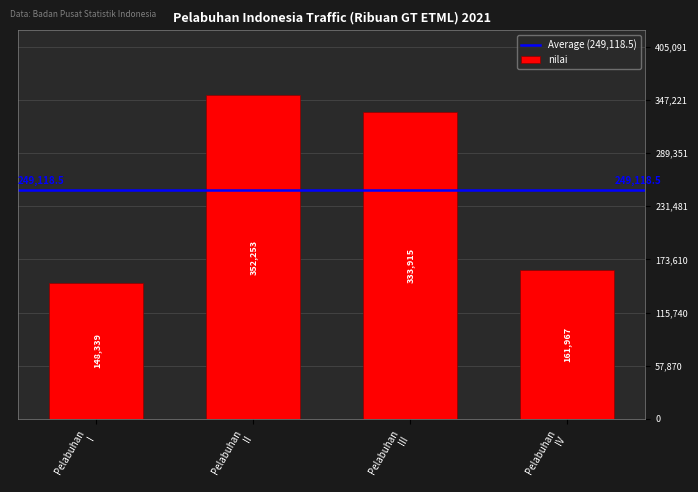

What is the difference between the maximum and minimum values?

203914